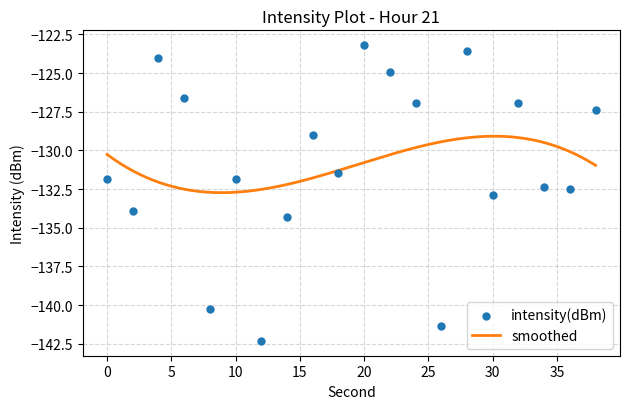

Between 10 and 14, which is larger?

10